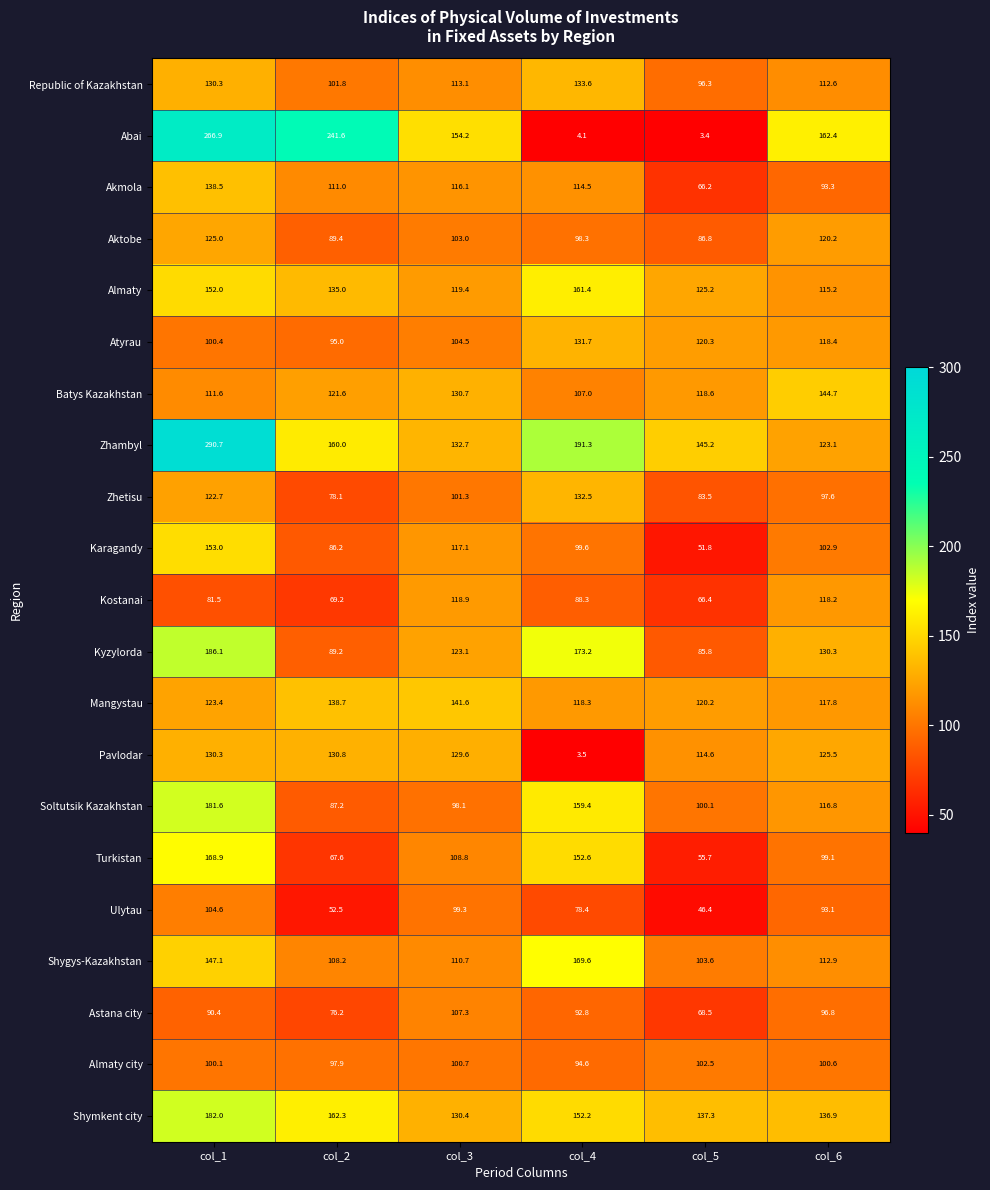

Which series changed the most between col_5 and col_6?

Abai